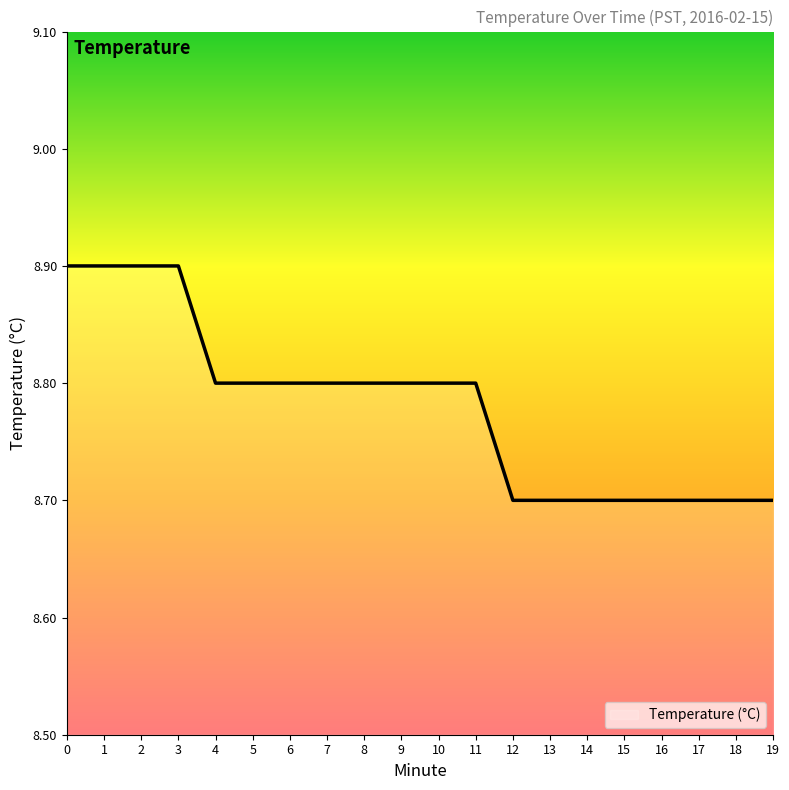

What is the greatest value displayed?

8.9